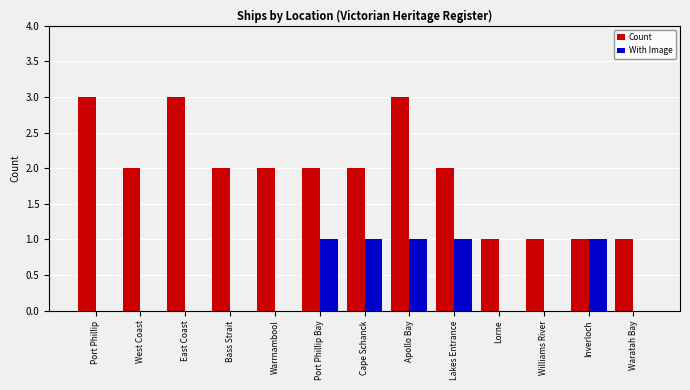

Reading left to right, extract all data points from this chart.

Count: Port Phillip=3	West Coast=2	East Coast=3	Bass Strait=2	Warrnambool=2	Port Phillip Bay=2	Cape Schanck=2	Apollo Bay=3	Lakes Entrance=2	Lorne=1	Williams River=1	Inverloch=1	Waratah Bay=1
With Image: Port Phillip=0	West Coast=0	East Coast=0	Bass Strait=0	Warrnambool=0	Port Phillip Bay=1	Cape Schanck=1	Apollo Bay=1	Lakes Entrance=1	Lorne=0	Williams River=0	Inverloch=1	Waratah Bay=0